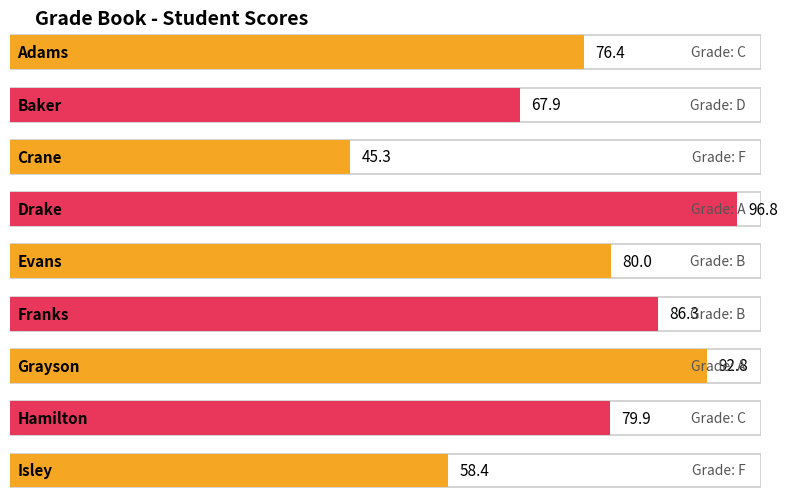

Reading left to right, what are all the values shown in this chart?

76.4	67.9	45.3	96.8	80.0	86.3	92.8	79.9	58.4